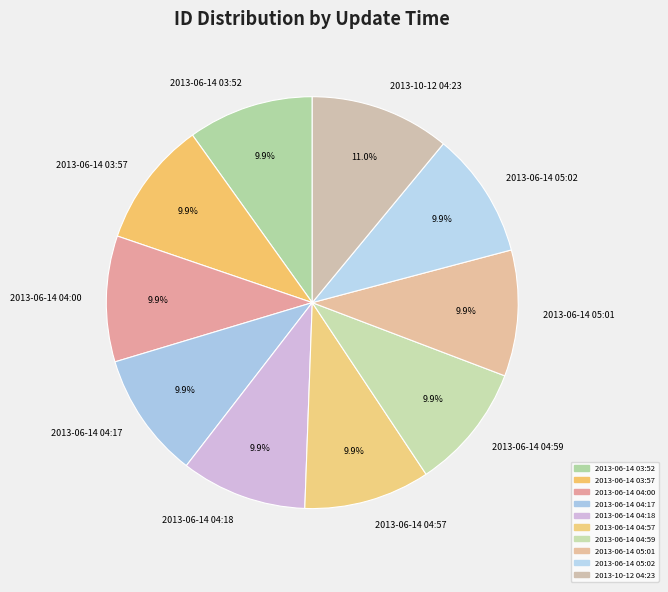

Which slice is the largest?

2013-10-12 04:23